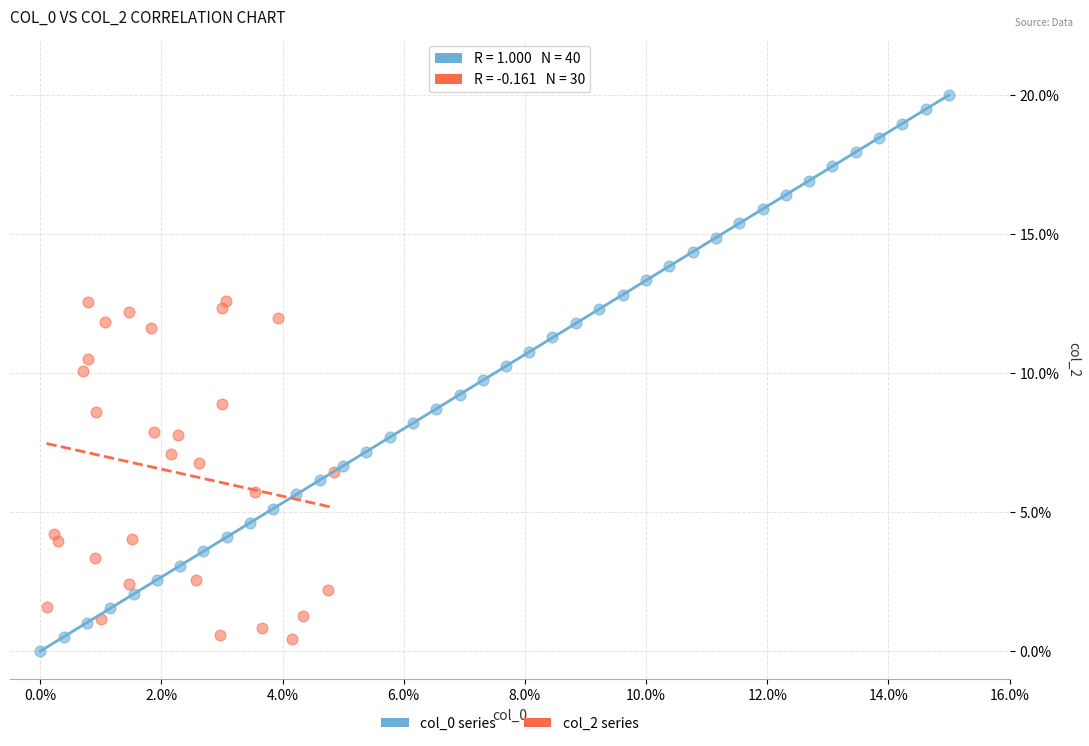

Which series has the widest spread of Y values?

col_0 series